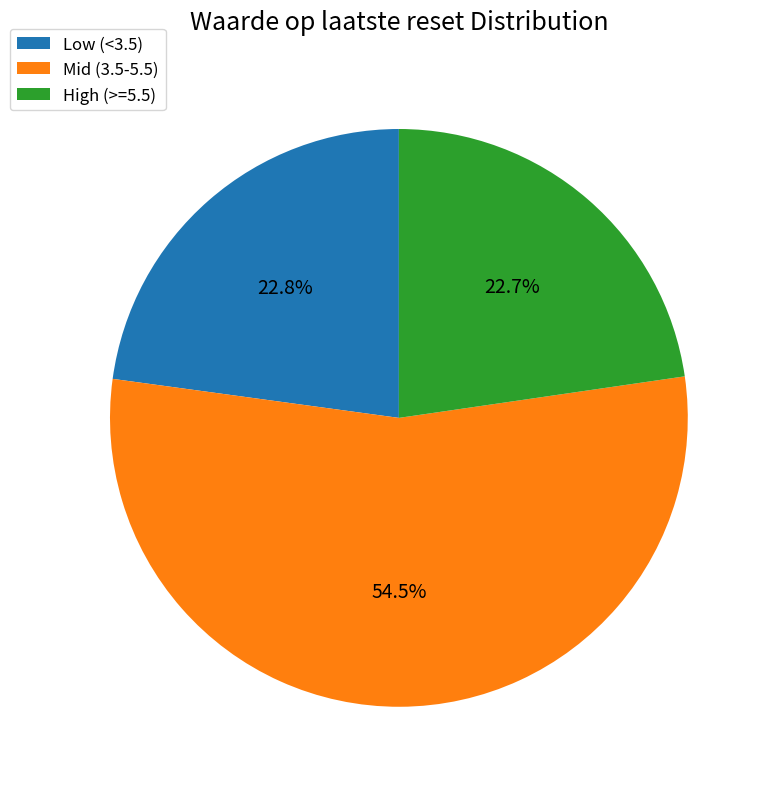

How many slices are in this pie chart?

3